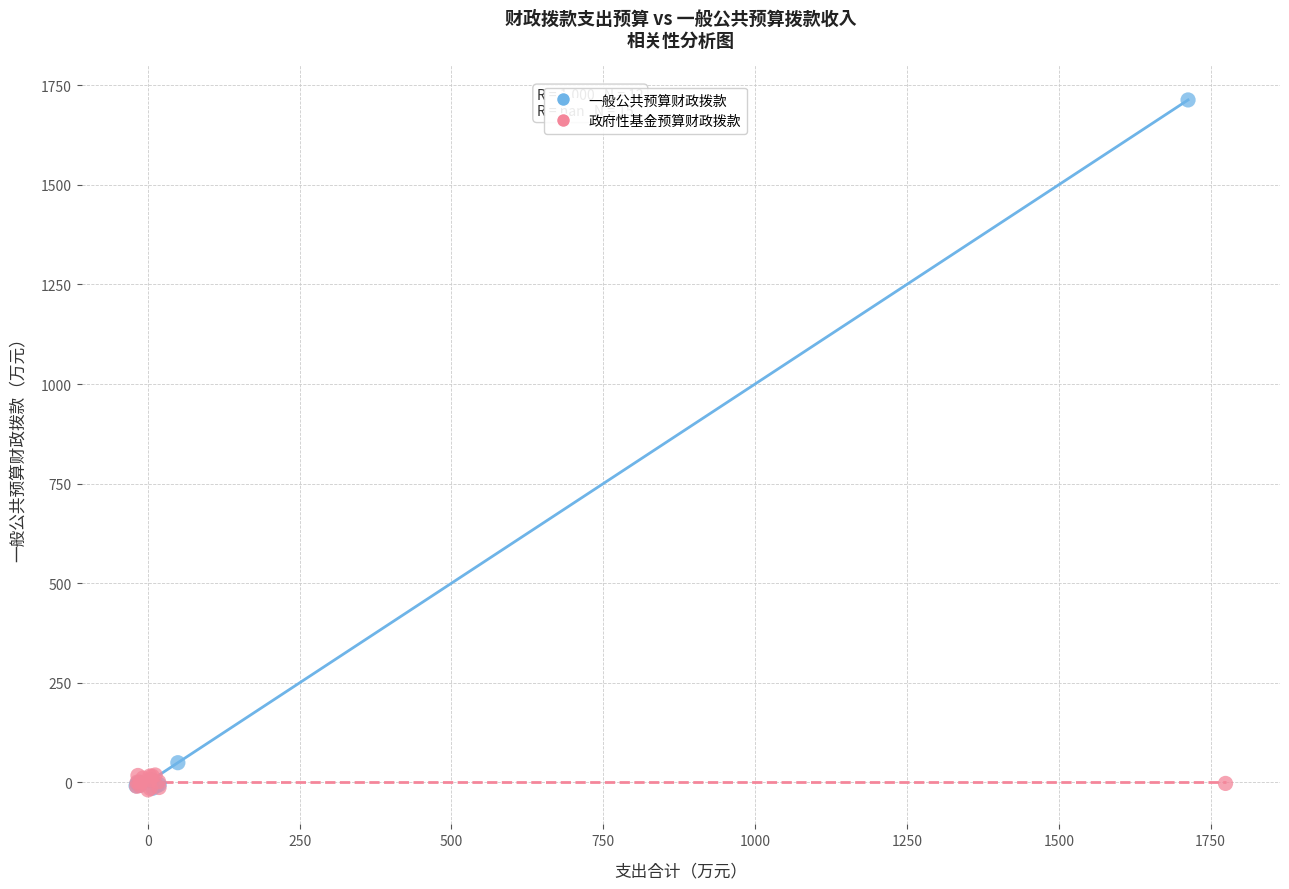

Which series has the largest Y range (max minus min)?

一般公共预算财政拨款